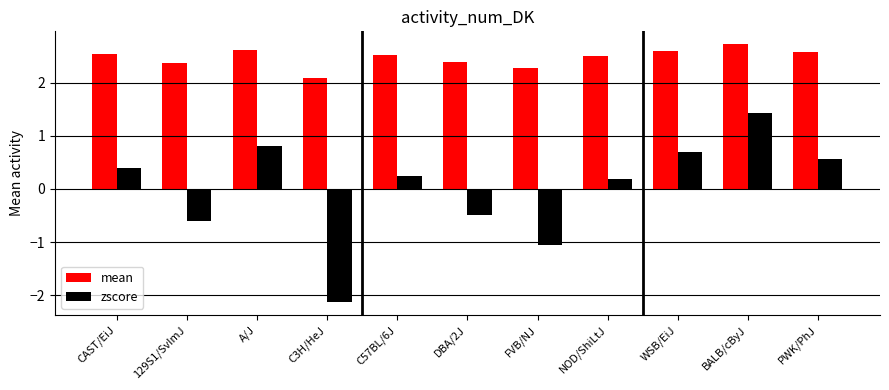

What is the difference between the second highest and second lowest values in the zscore series?

1.9